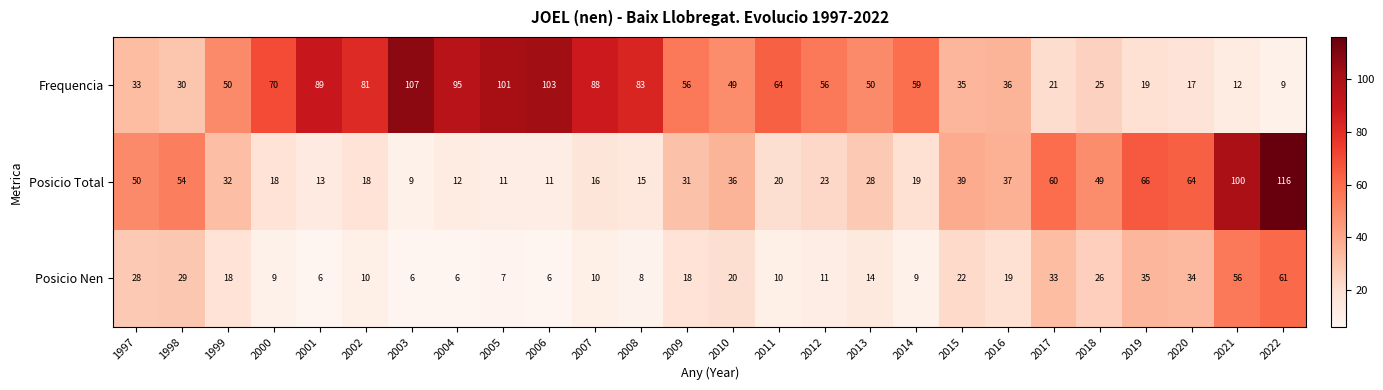

The Posicio Total series shows 18 at 2001. True or false?

False